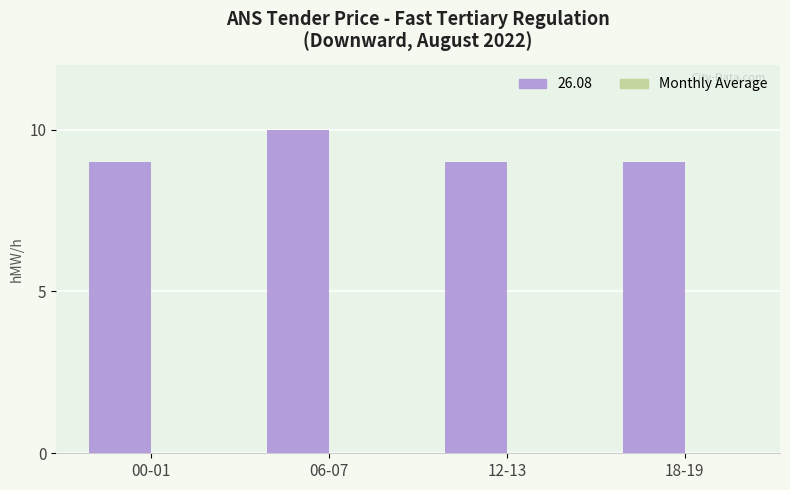

What is the label of the 4th bar from the right?

00-01